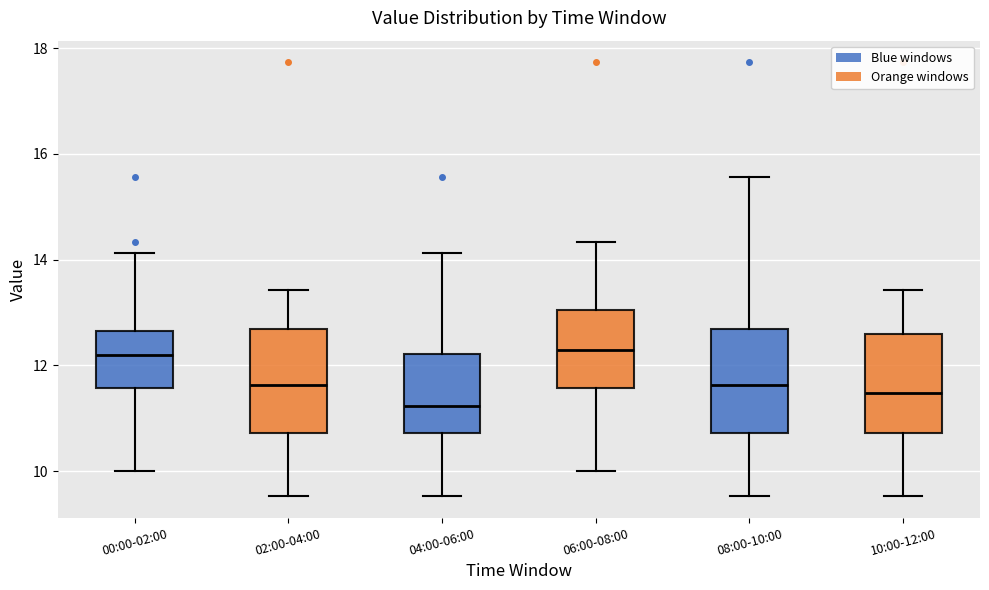

Reading left to right, read every box against the y-axis: the position of its median line, the range the box covers, and the ends of its whiskers. The values are not printed on the chart, so give them approximately, as read against the axis.

00:00-02:00: median 12.2, box 11.6 to 12.6, whiskers 10.0 to 14.2
02:00-04:00: median 11.6, box 10.8 to 12.6, whiskers 9.6 to 13.4
04:00-06:00: median 11.2, box 10.8 to 12.2, whiskers 9.6 to 14.2
06:00-08:00: median 12.4, box 11.6 to 13.0, whiskers 10.0 to 14.4
08:00-10:00: median 11.6, box 10.8 to 12.6, whiskers 9.6 to 15.6
10:00-12:00: median 11.4, box 10.8 to 12.6, whiskers 9.6 to 13.4